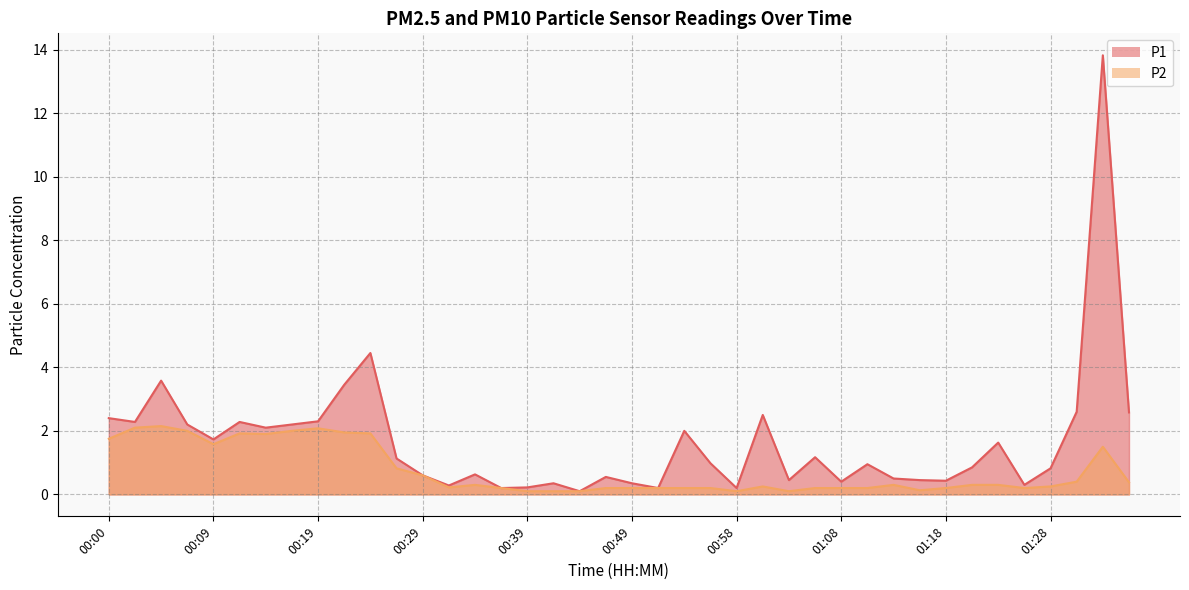

Reading left to right, list all the values displayed in this chart.

P1: 2.4	2.3	3.6	2.2	1.7	2.3	2.1	2.2	2.3	3.5	4.5	1.1	0.6	0.3	0.6	0.2	0.2	0.3	0.1	0.6	0.3	0.2	2.0	1.0	0.2	2.5	0.5	1.2	0.4	0.9	0.5	0.5	0.4	0.8	1.6	0.3	0.8	2.6	13.8	2.6
P2: 1.8	2.1	2.1	2.0	1.6	1.9	1.9	2.0	2.1	1.9	1.9	0.8	0.6	0.2	0.3	0.2	0.1	0.1	0.1	0.2	0.2	0.2	0.2	0.2	0.1	0.2	0.1	0.2	0.2	0.2	0.3	0.1	0.2	0.3	0.3	0.2	0.2	0.4	1.5	0.4